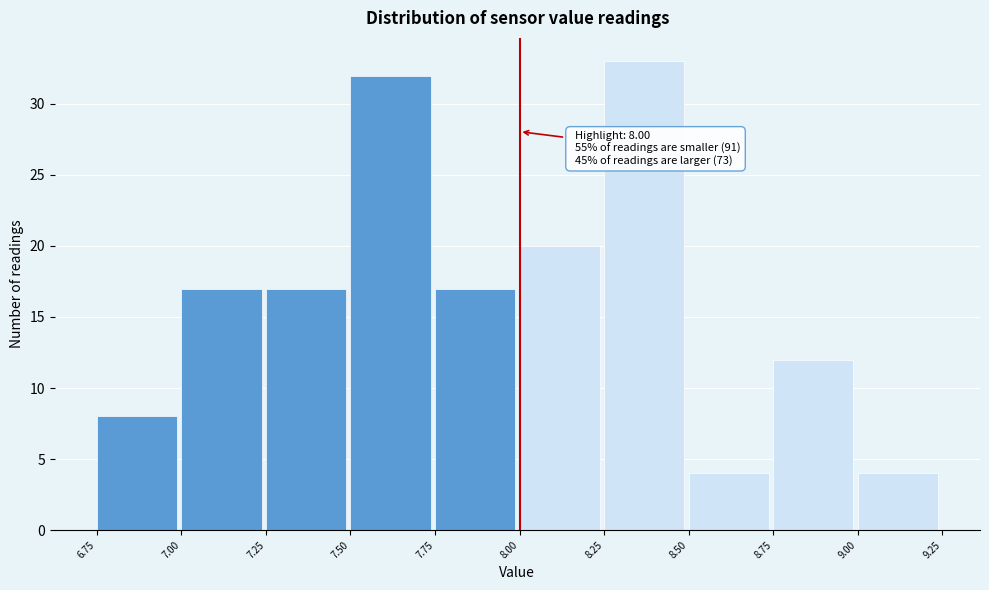

Which range on the x-axis has the tallest bar?

8.25 to 8.50